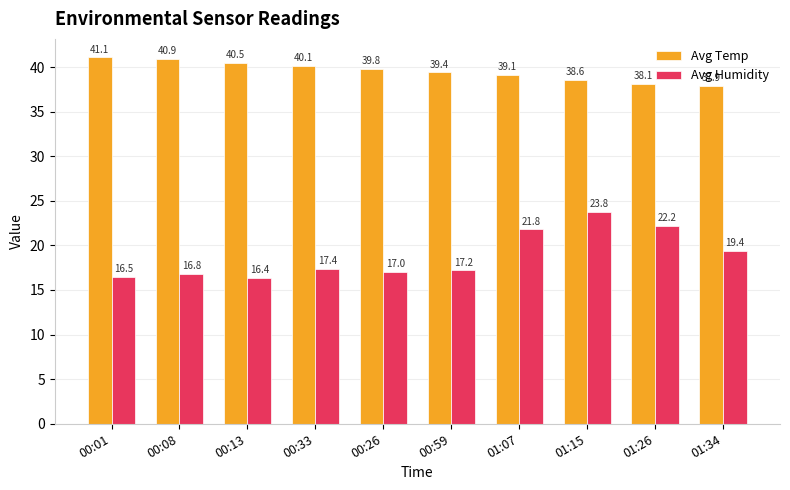

Reading left to right, what are all the values shown in this chart?

Avg Temp: 00:01=41.1	00:08=40.9	00:13=40.5	00:33=40.1	00:26=39.8	00:59=39.4	01:07=39.1	01:15=38.6	01:26=38.1	01:34=37.9
Avg Humidity: 00:01=16.5	00:08=16.8	00:13=16.4	00:33=17.4	00:26=17.0	00:59=17.2	01:07=21.8	01:15=23.8	01:26=22.2	01:34=19.4